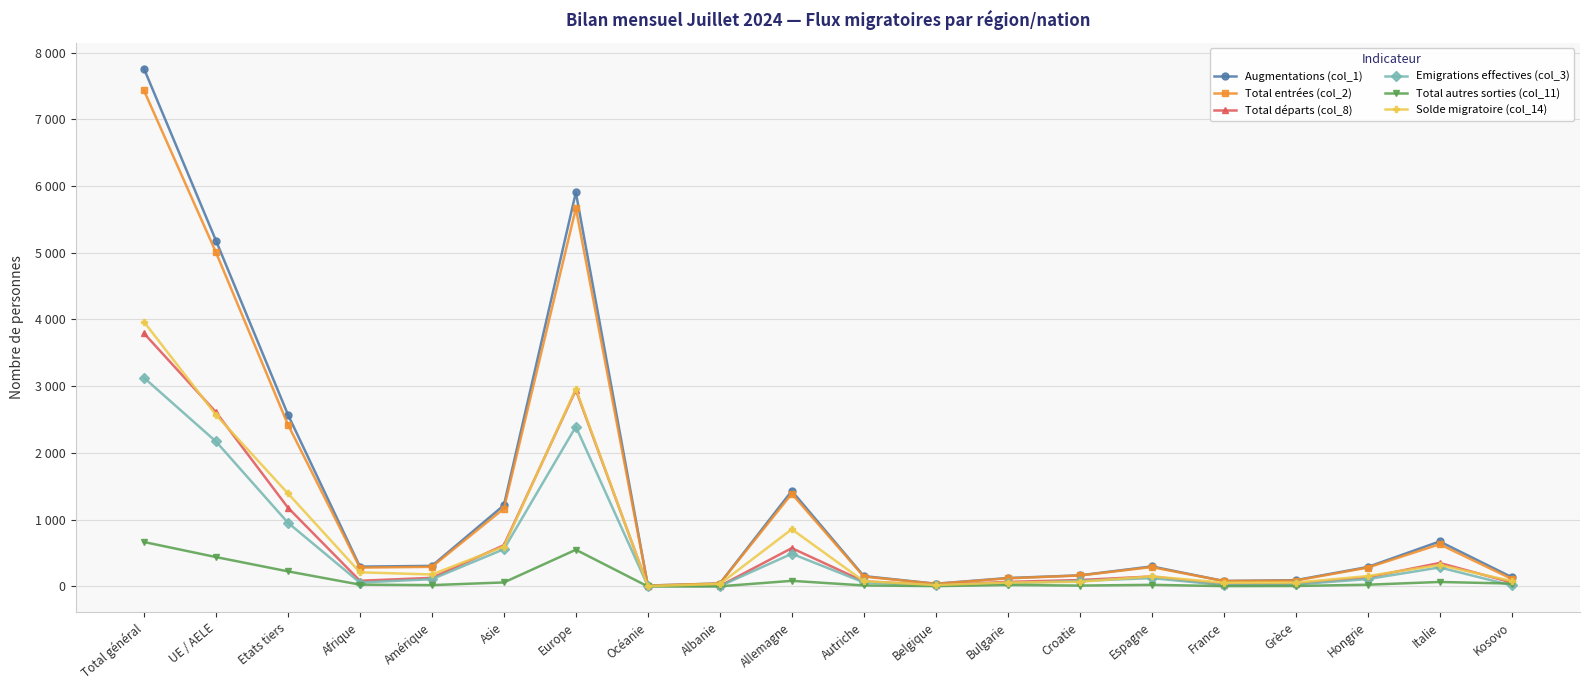

True or false: Solde migratoire (col_14) has a value of 55 at Espagne.

False